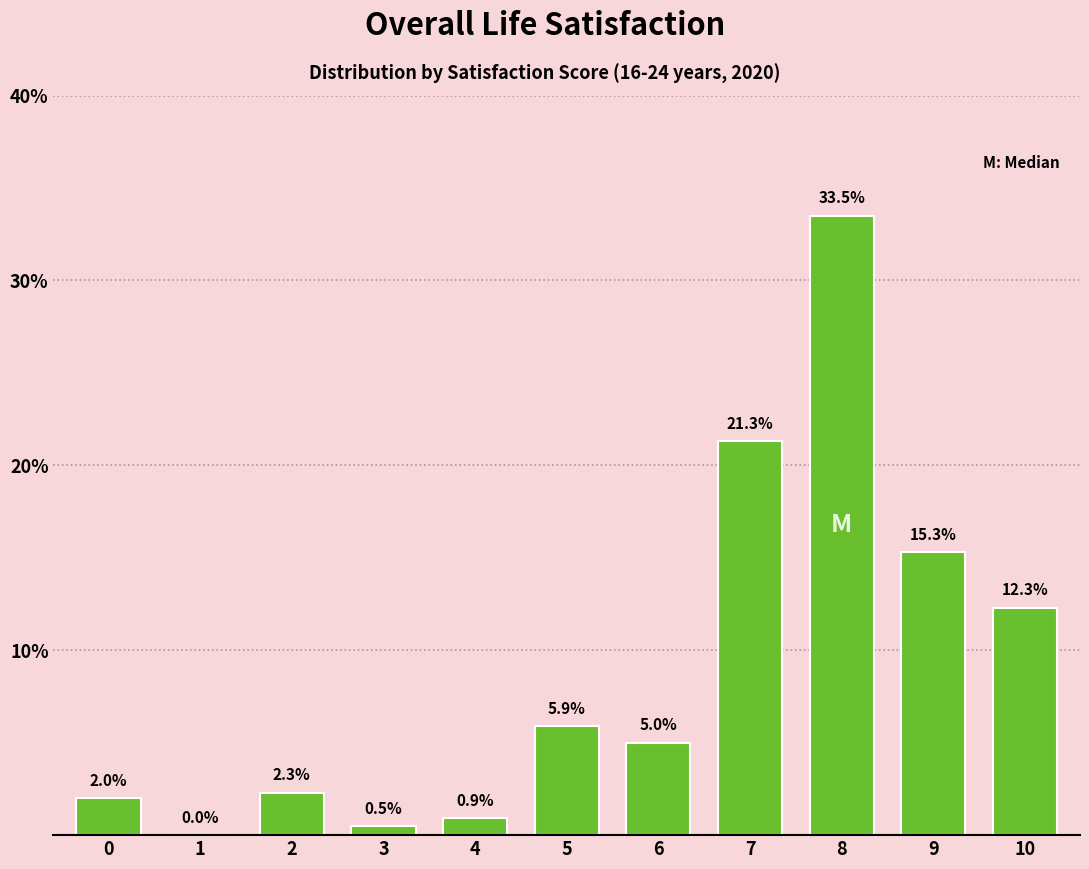

Reading left to right, what are all the values shown in this chart?

0=2.0	1=0.0	2=2.3	3=0.5	4=0.9	5=5.9	6=5.0	7=21.3	8=33.5	9=15.3	10=12.3